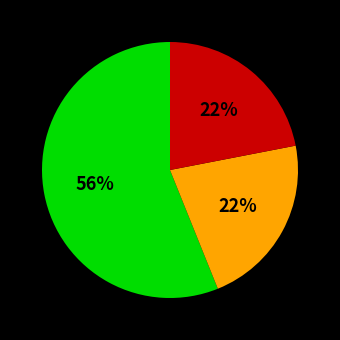

To the nearest percent, what is the difference between the largest and smallest slice percentages?

34%